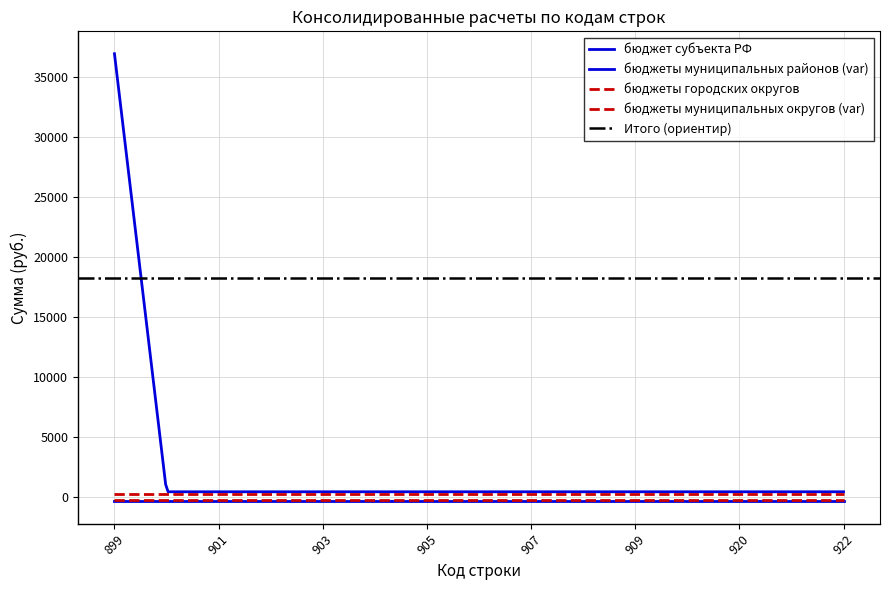

Which label corresponds to the largest value in the chart?

899